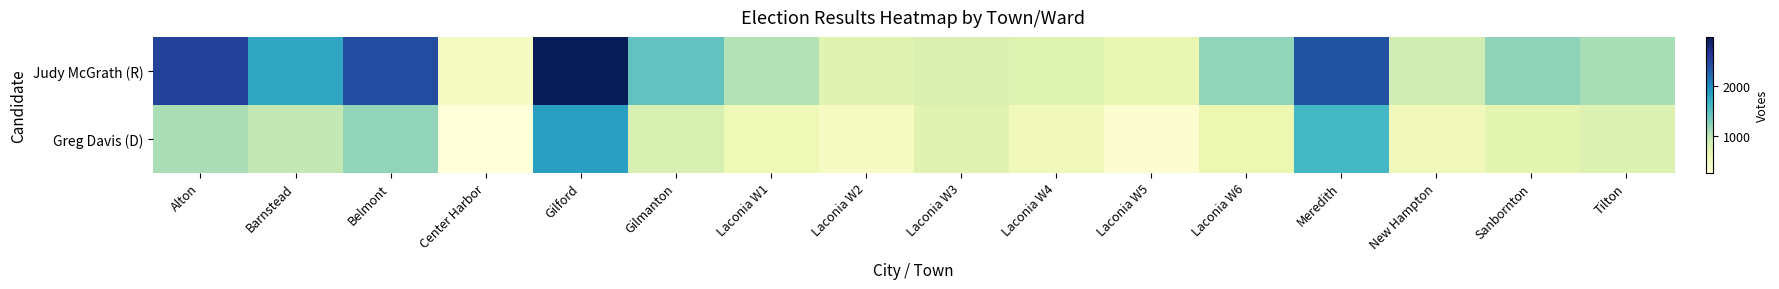

What is the minimum value shown in the chart?

267